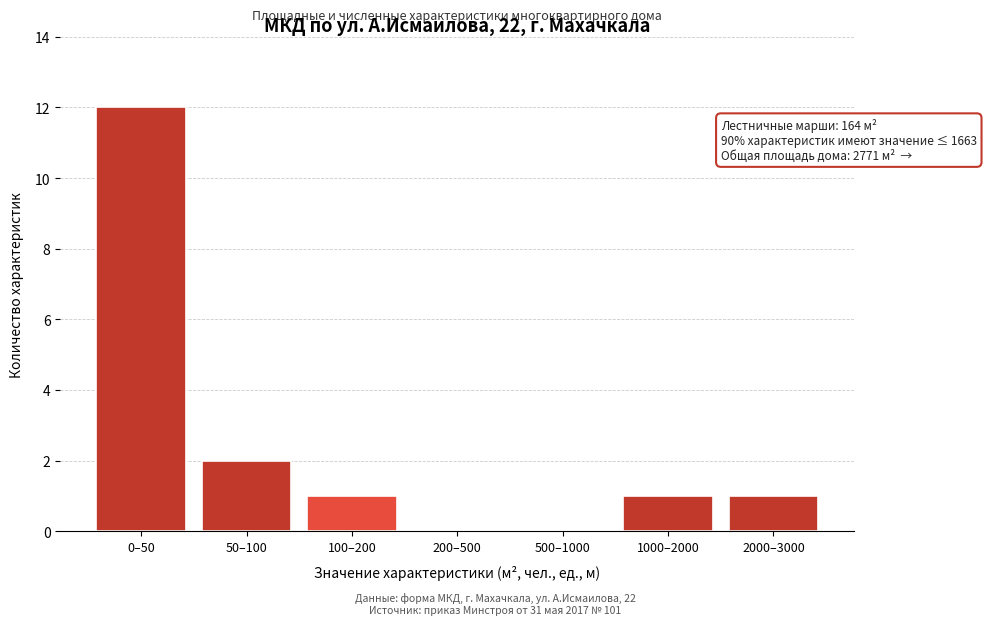

Reading left to right, extract all data points from this chart.

0–50=12	50–100=2	100–200=1	200–500=0	500–1000=0	1000–2000=1	2000–3000=1